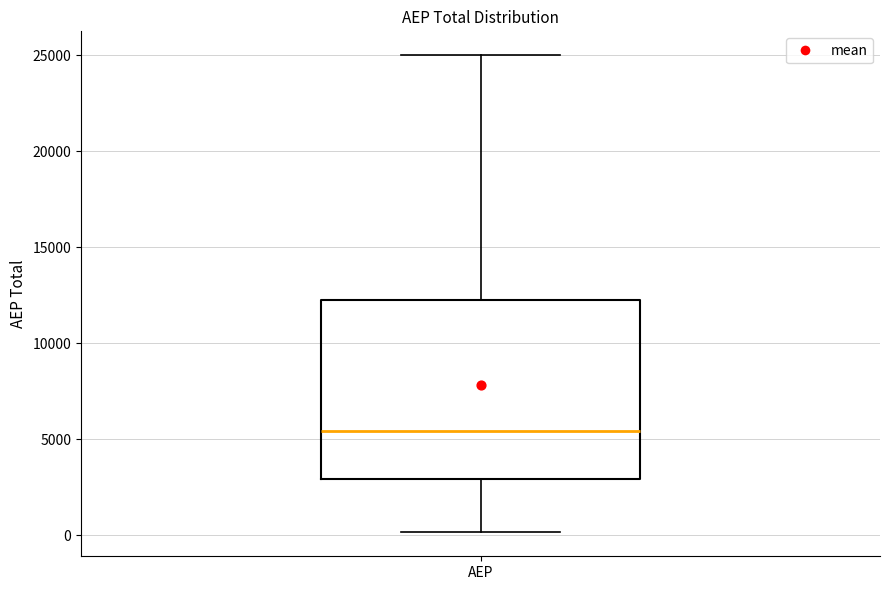

Where does the upper whisker of the box for AEP end on the y-axis? The values are not printed on the chart, so give them approximately, as read against the axis.

25000